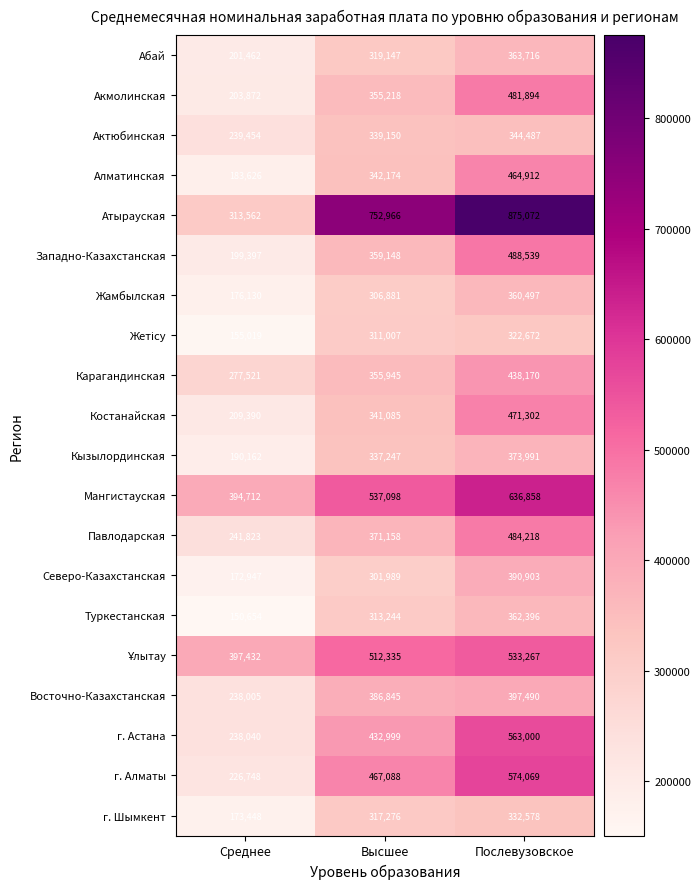

What is the difference between the Костанайская values at Среднее and Послевузовское?

261912